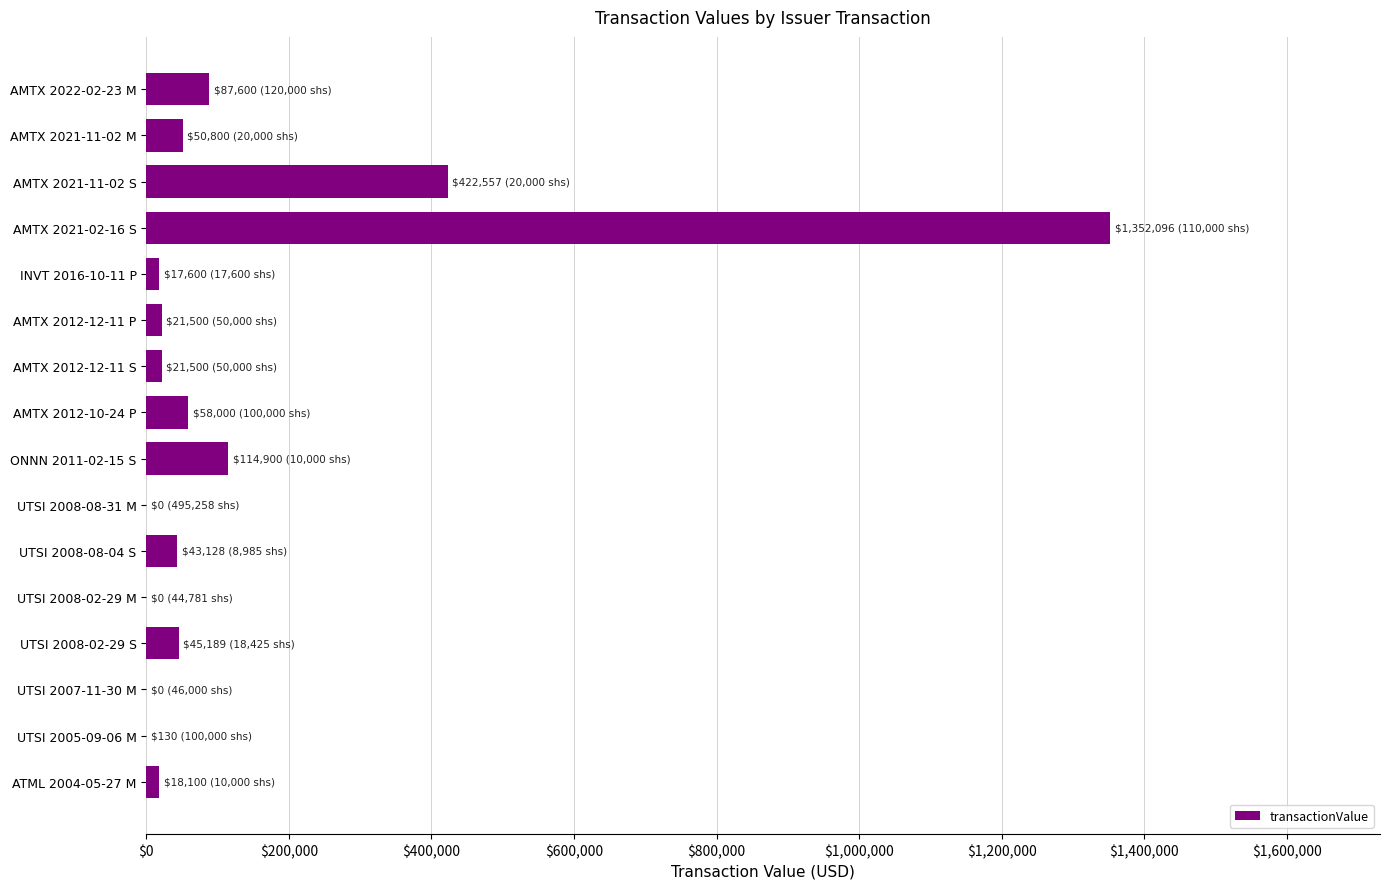

Approximately how many times larger is the value at UTSI 2008-08-04 S compared to ONNN 2011-02-15 S?

0.4